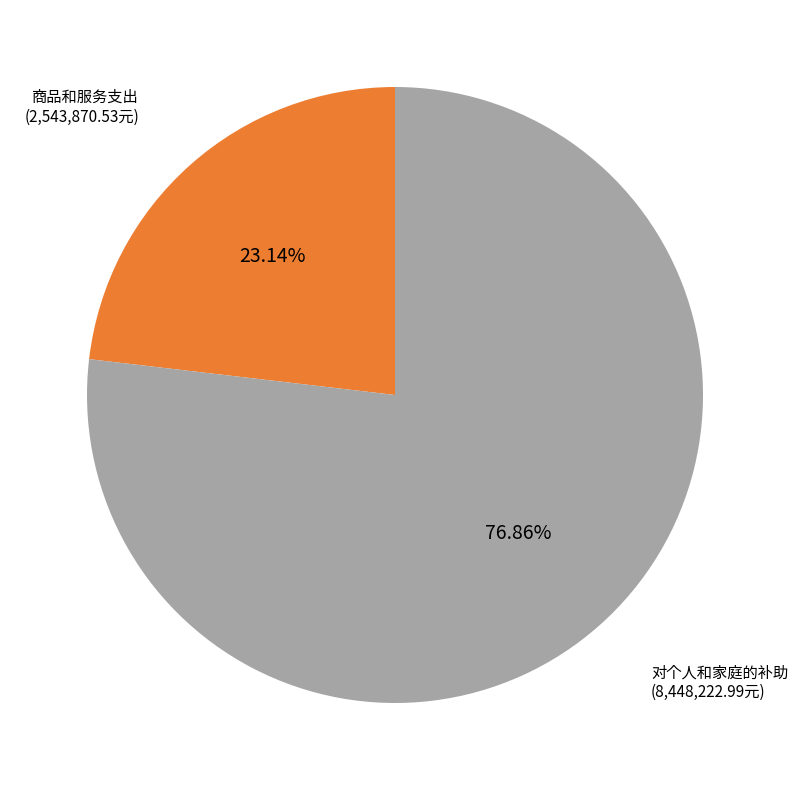

To the nearest percent, what is the average slice percentage?

50%